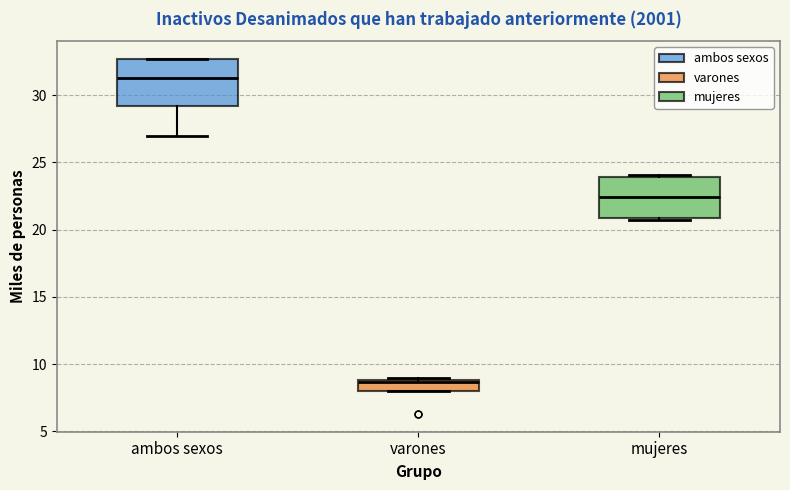

Reading left to right, transcribe this box plot: for each box, give where its median line is, the range the box spans, and where its two whiskers end, as read against the y-axis. The values are not printed on the chart, so give them approximately, as read against the axis.

ambos sexos: median 31.5, box 29.0 to 32.5, whiskers 27.0 to 32.5
varones: median 8.5, box 8.0 to 9.0, whiskers 8.0 to 9.0
mujeres: median 22.5, box 21.0 to 24.0, whiskers 20.5 to 24.0 (just above the box's upper edge)